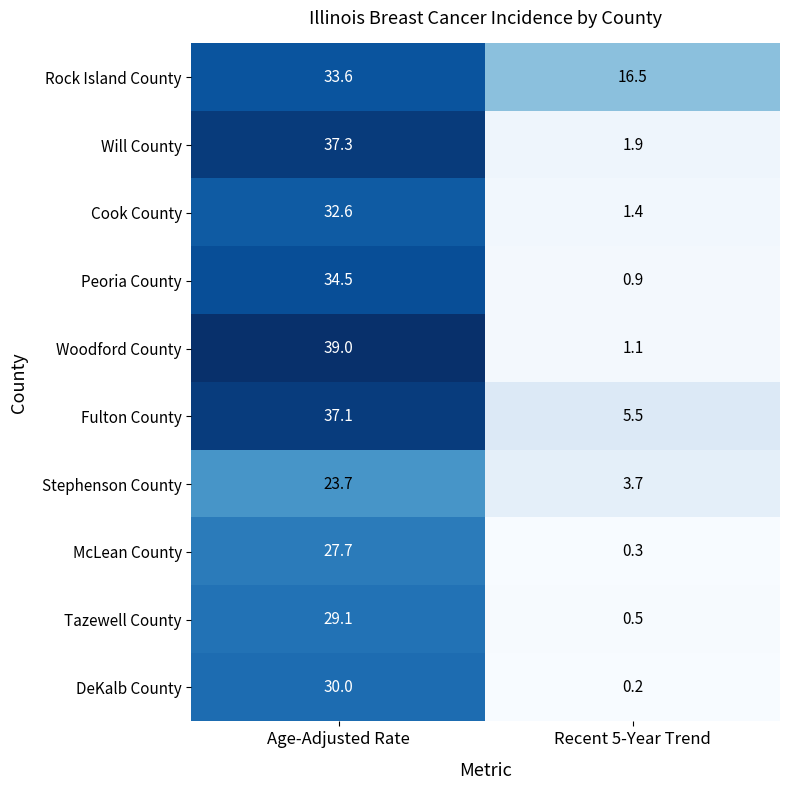

What is the difference between the Woodford County values at Recent 5-Year Trend and Age-Adjusted Rate?

37.9